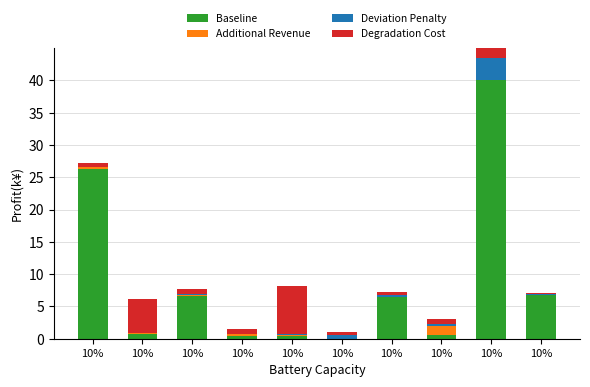

Between 10% and 10%, which series saw the biggest shift?

Baseline